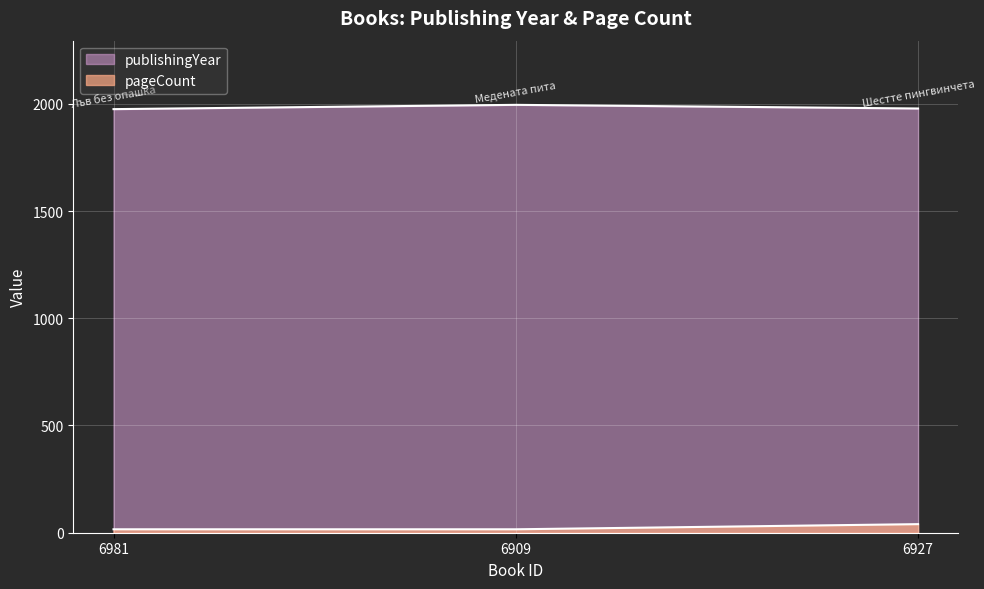

At how many categories does at least one series exceed 1243?

3